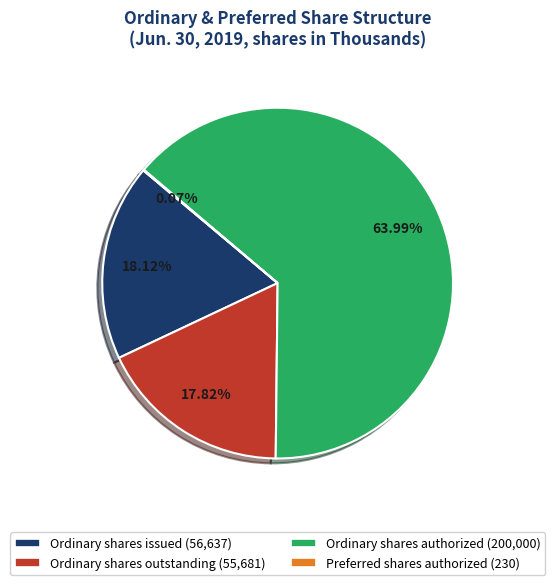

What is the ratio of the value at Ordinary shares authorized to the value at Ordinary shares issued?

3.5